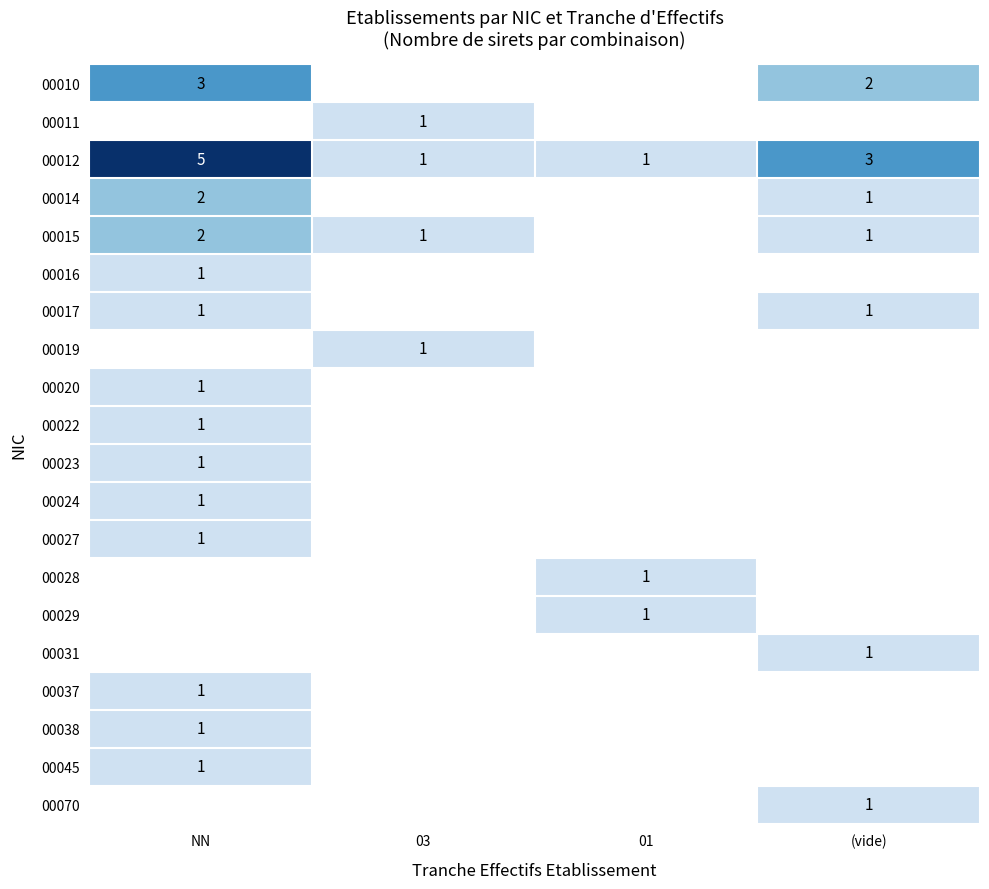

True or false: 00016 has a value of 0 at NN.

False